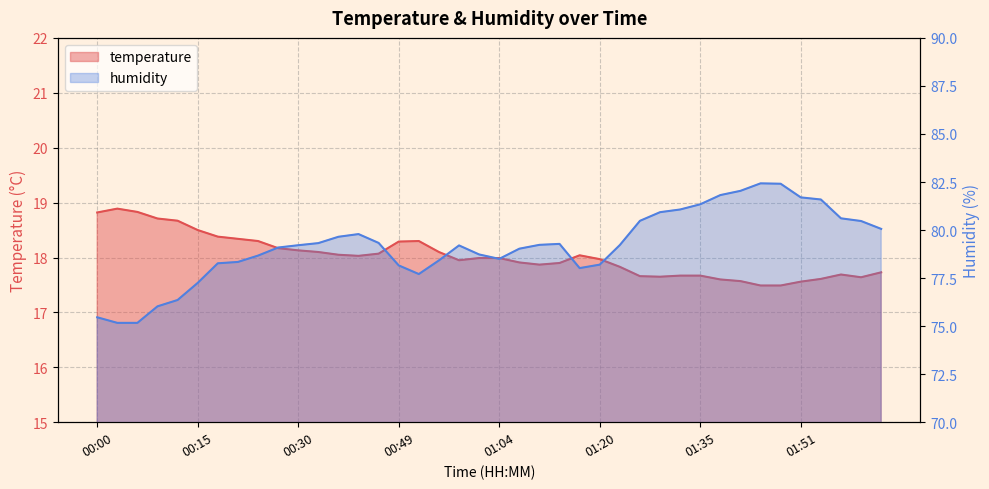

Count the number of data series in this chart.

2